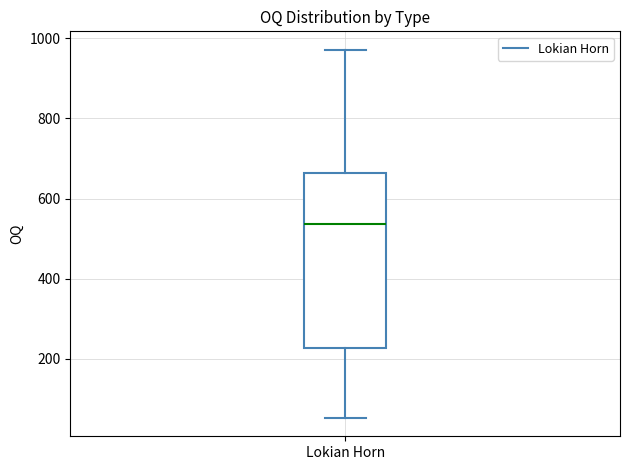

Read this box plot against the y-axis: the position of the median line, the range covered by the box, and the ends of both whiskers. The values are not printed on the chart, so give them approximately, as read against the axis.

median 540, box 220 to 660, whiskers 60 to 980